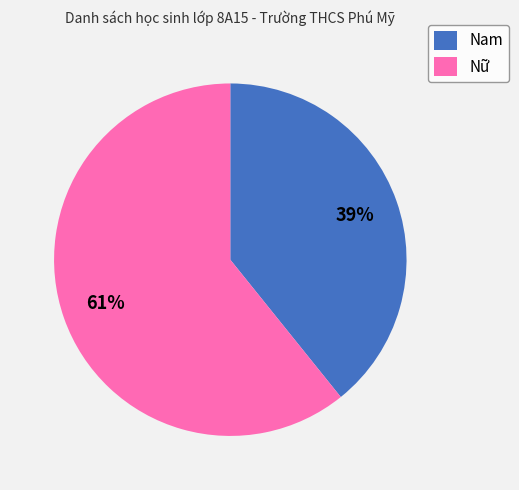

The Nữ slice represents 50% of the pie. True or false?

False